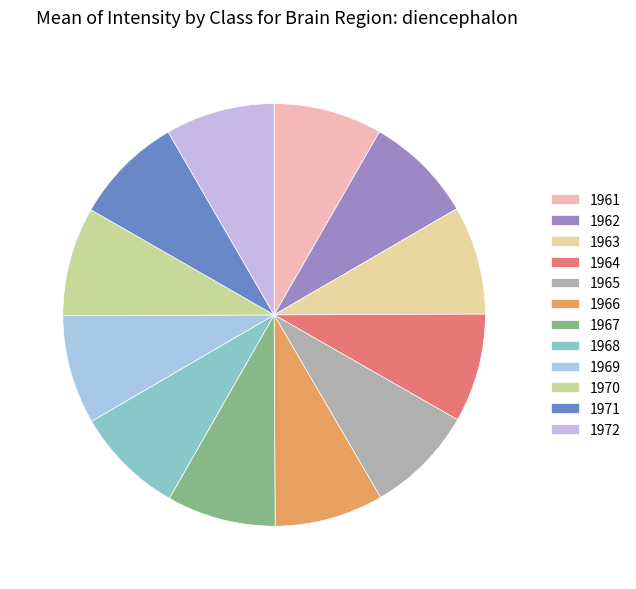

Count the number of slices in the pie.

12